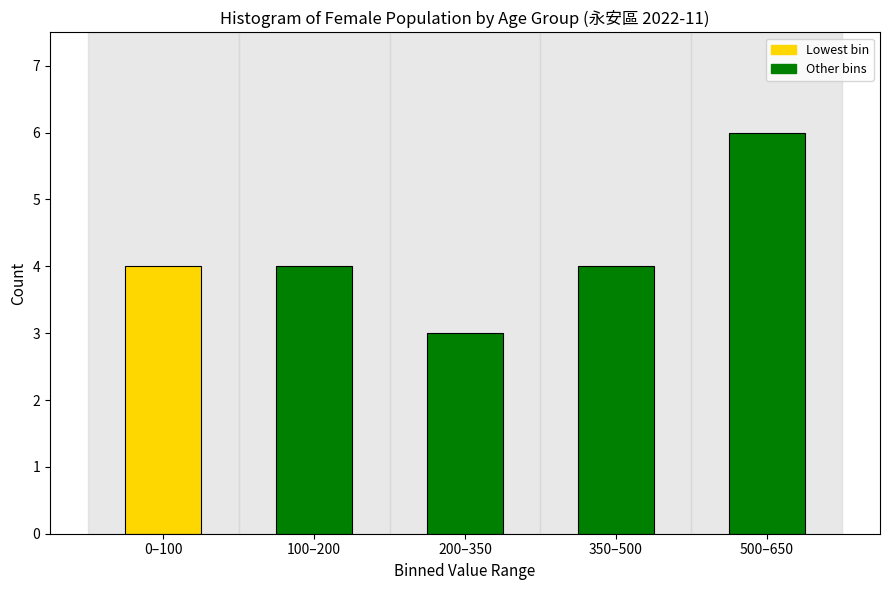

Reading right to left, transcribe all the data shown in this chart.

6	4	3	4	4